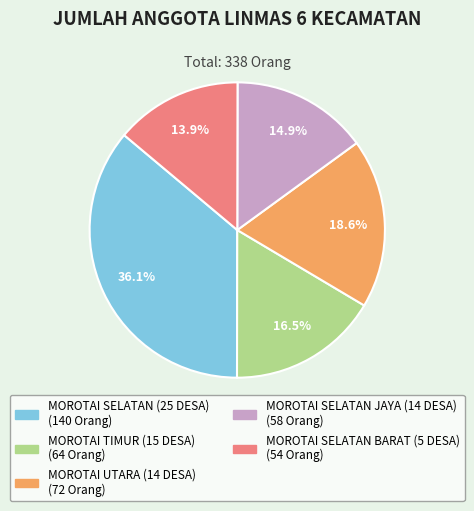

True or false: MOROTAI UTARA (14 DESA) accounts for 6% of the total.

False